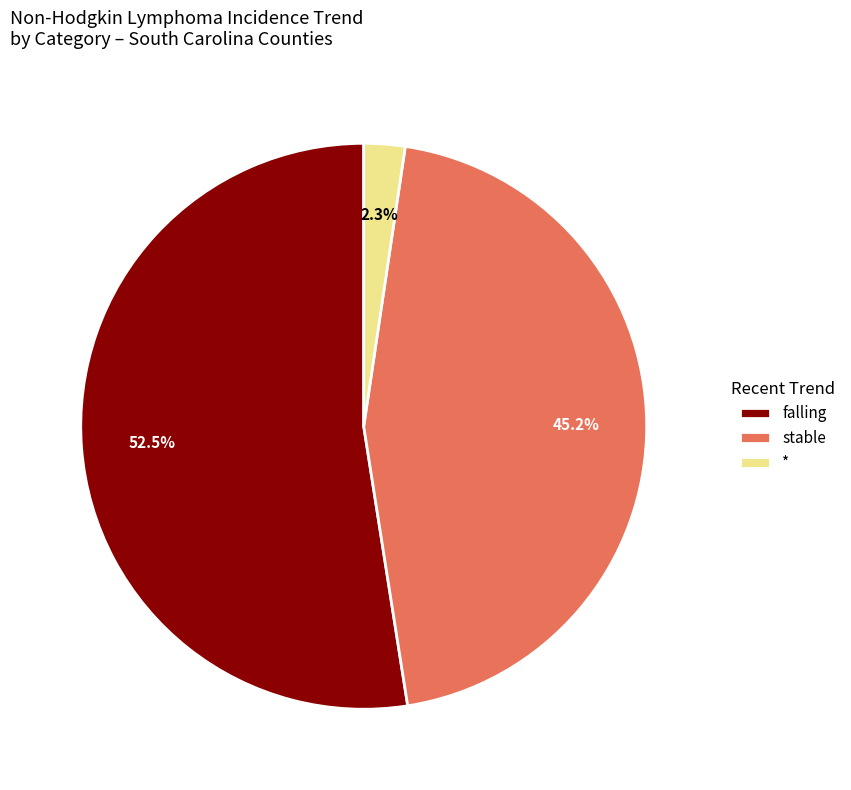

Is the sum of stable and * greater than half?

No